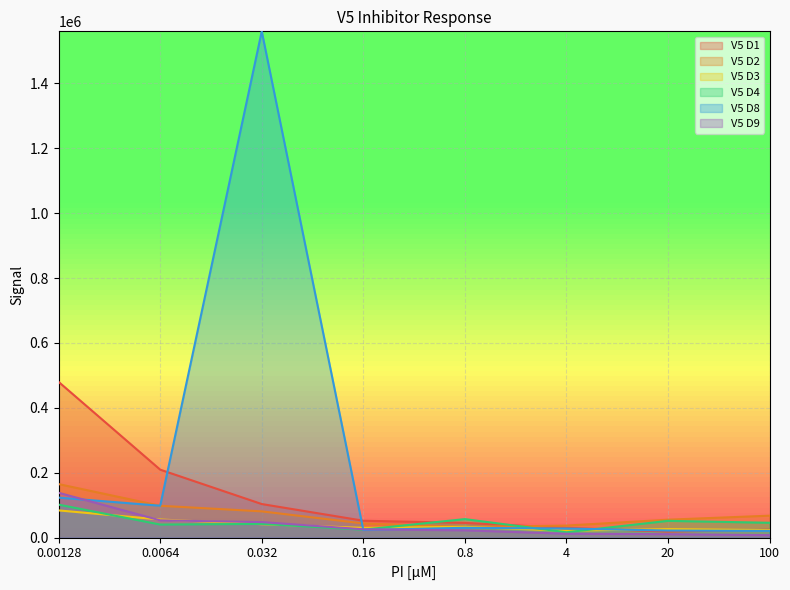

What is the value of the V5 D4 point at the 4th from the left?

24421